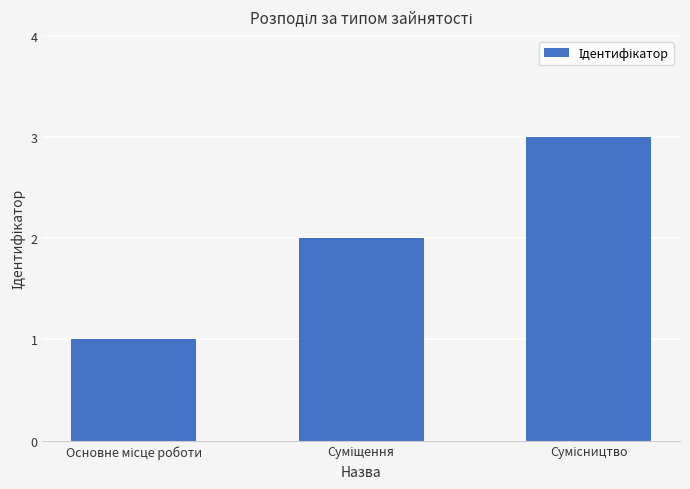

What is the value of the 2nd bar from the left?

2